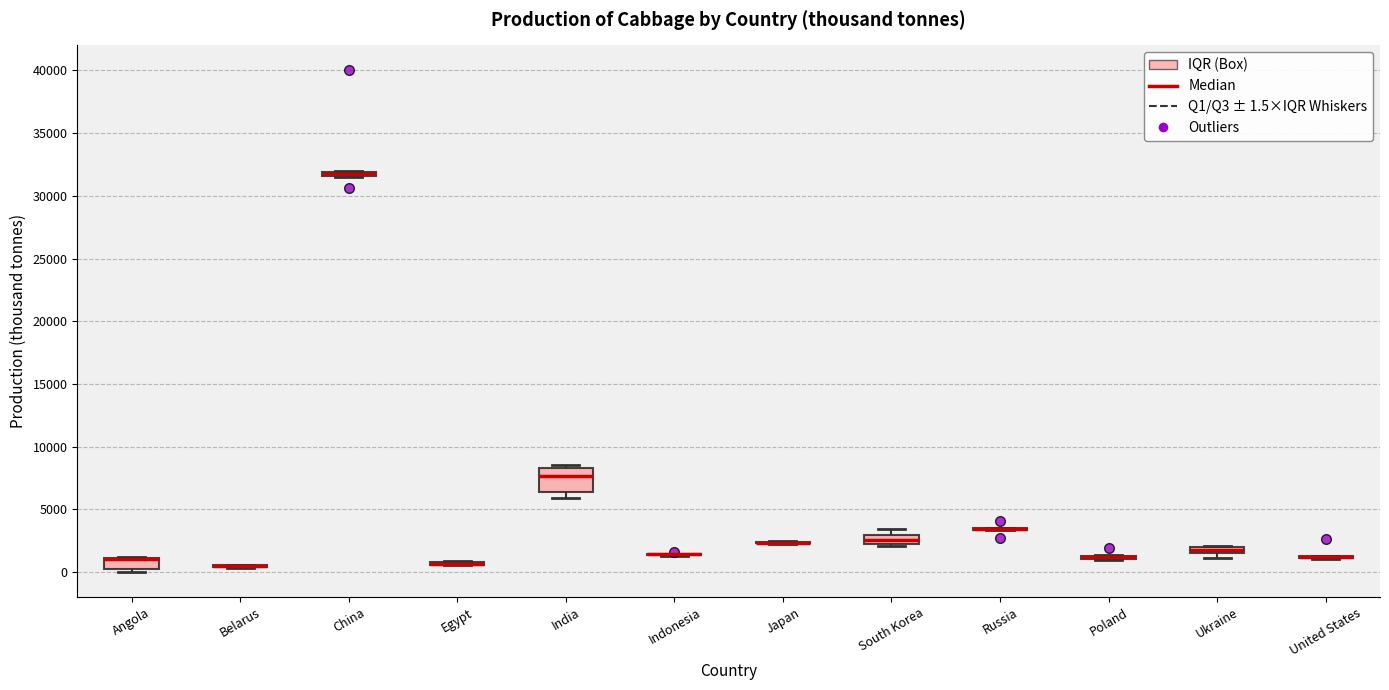

Where does the median line of the box for India sit on the y-axis? The values are not printed on the chart, so give them approximately, as read against the axis.

7500